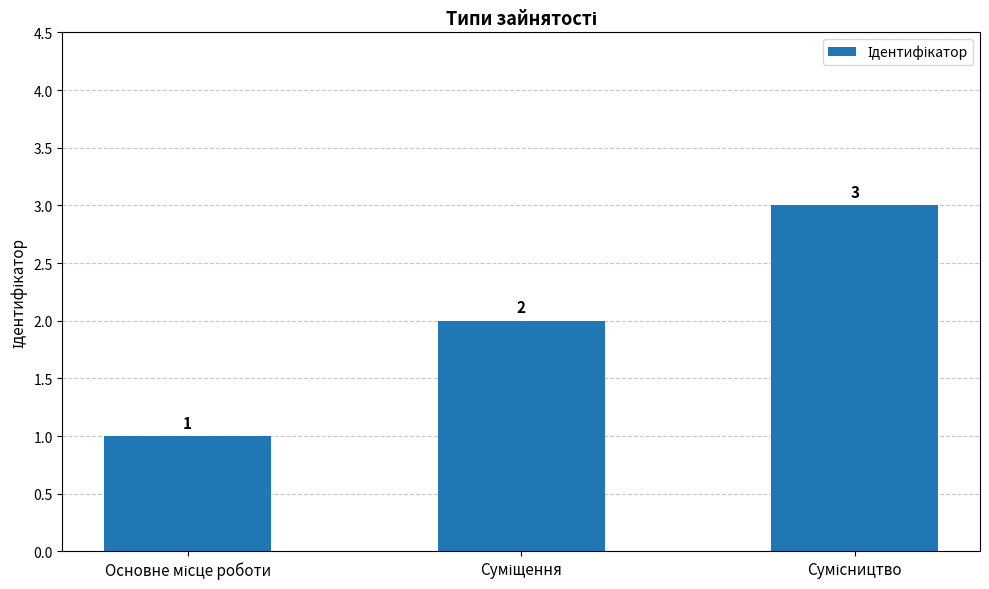

What is the value of the 1st bar from the left?

1